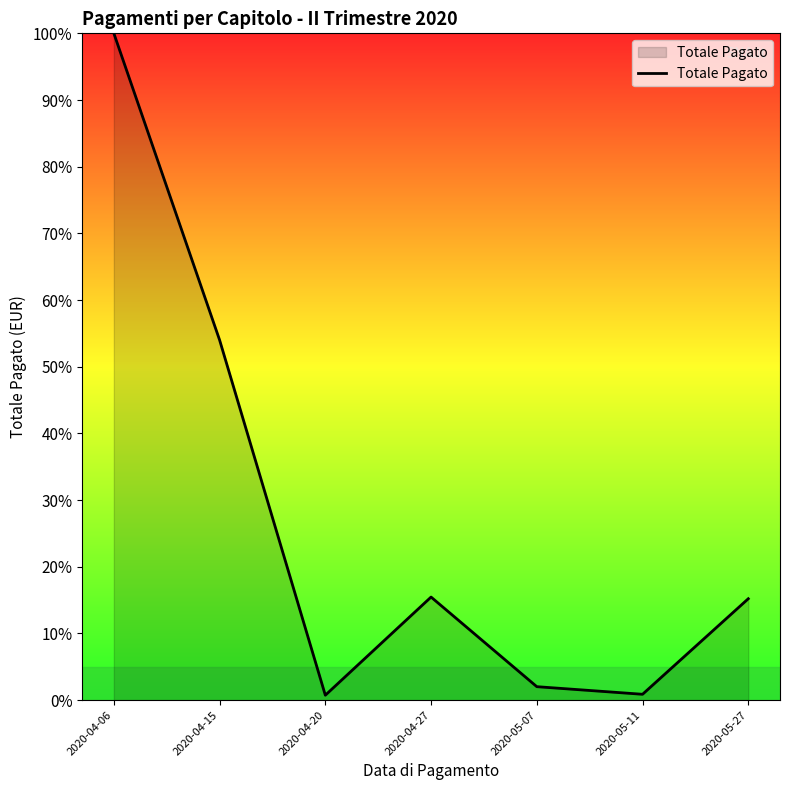

How many series are shown in this chart?

1